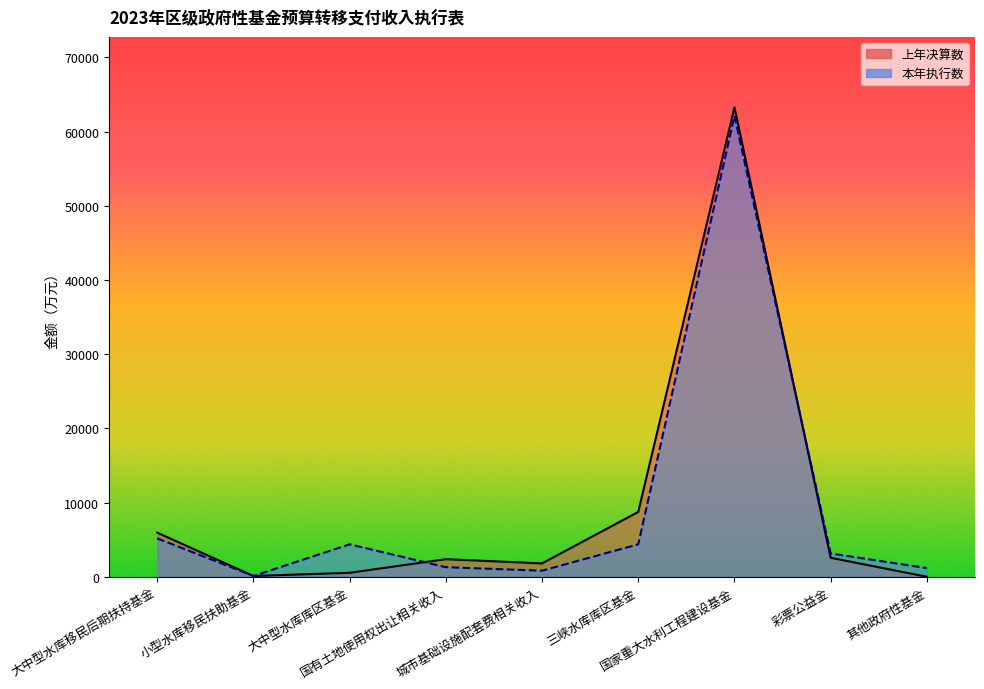

How many values in the 本年执行数 series exceed 3145?

4